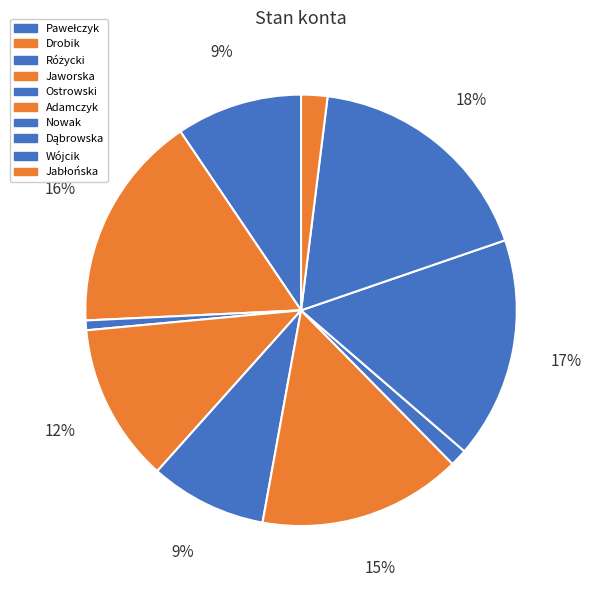

Is it true that Wójcik is 11% of the pie?

False